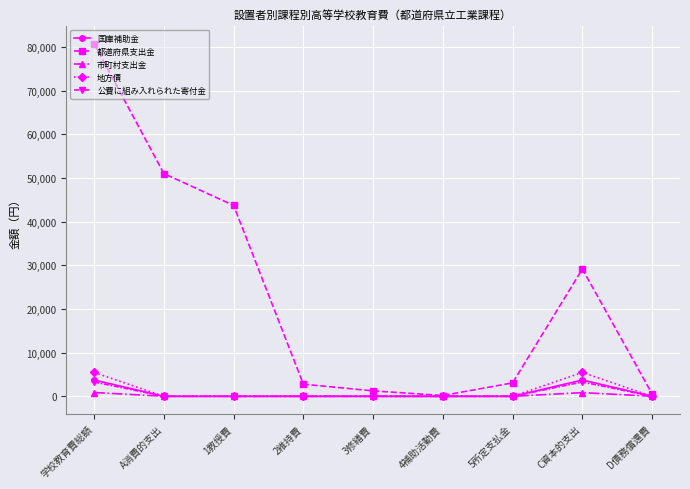

Where do 地方債 and 公費に組み入れられた寄付金 first cross each other?

学校教育費総額 and A消費的支出